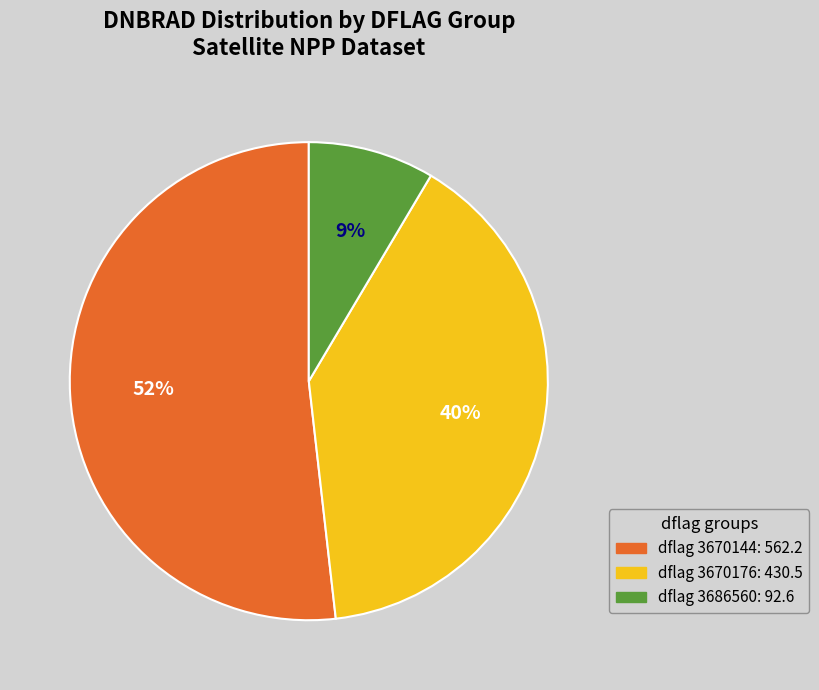

How many slices are in this pie chart?

3